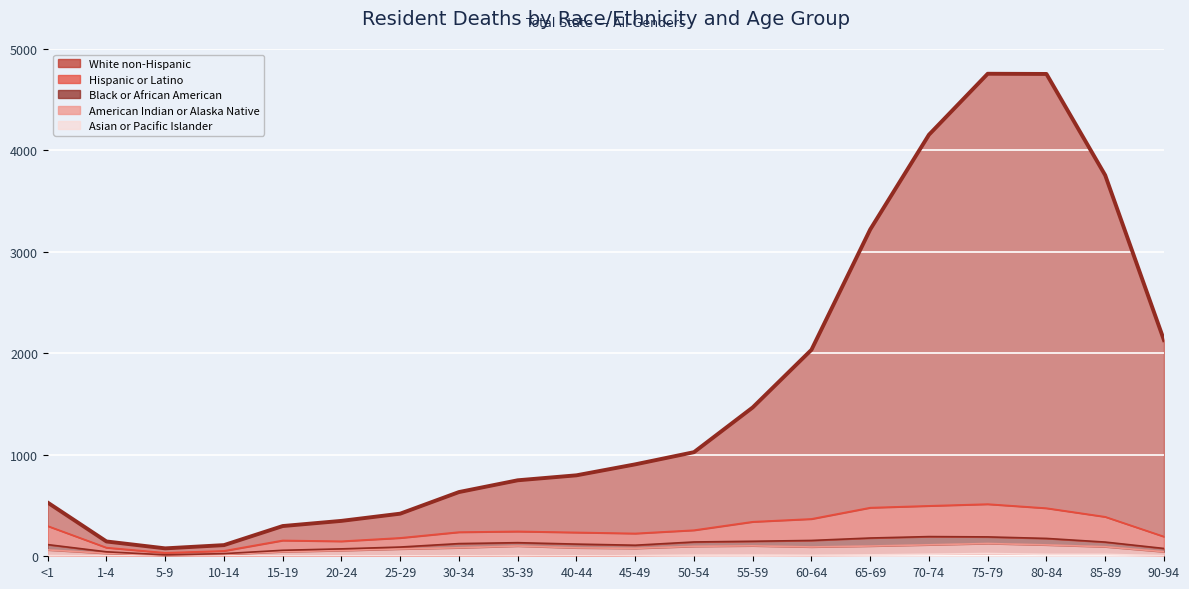

True or false: American Indian or Alaska Native and Asian or Pacific Islander intersect in this chart.

False